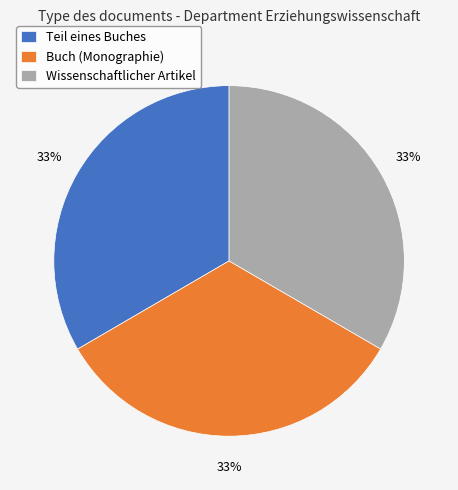

To the nearest percent, what percentage of the pie is Wissenschaftlicher Artikel?

33%